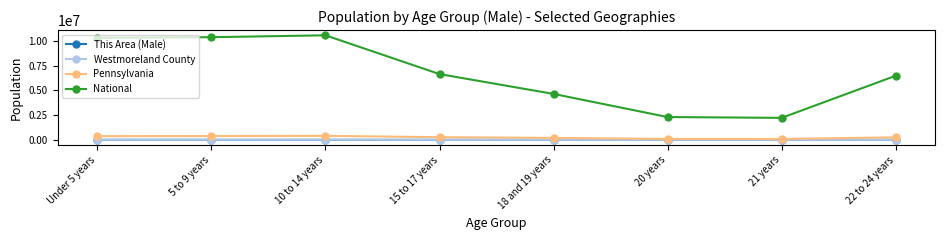

What is the difference between the Pennsylvania values at 18 and 19 years and Under 5 years?

177400